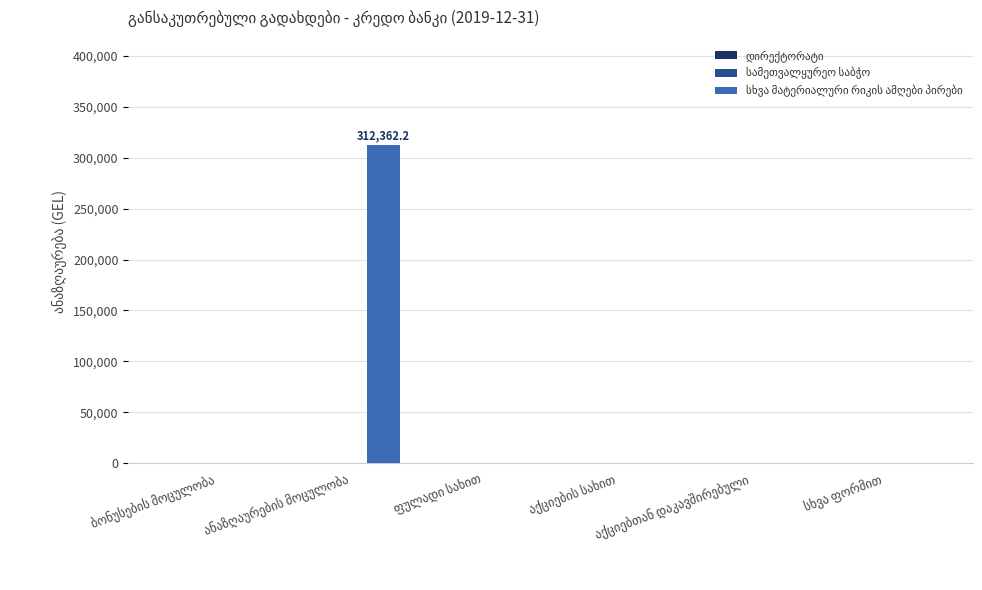

What is the maximum value shown in the chart?

312362.2